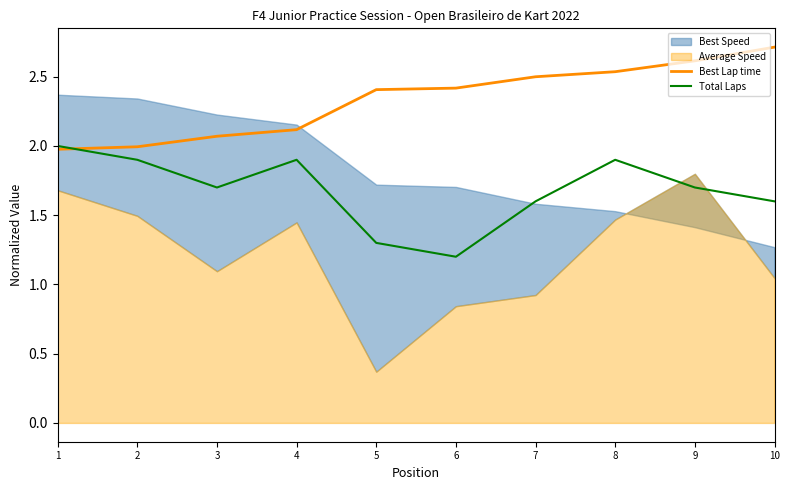

Which series ends up on top after the final intersection of Total Laps and Best Lap time?

Best Lap time